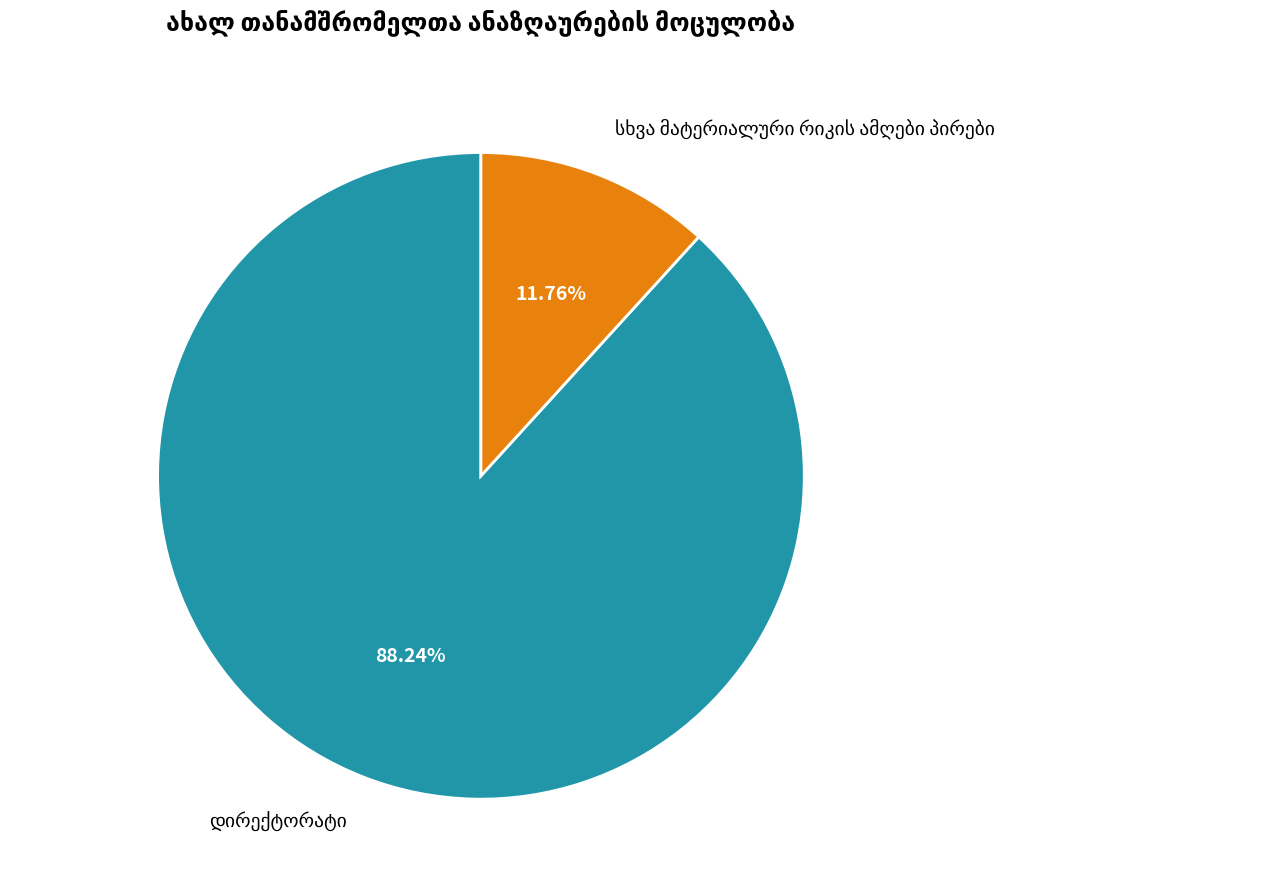

Does any single category account for the majority?

Yes